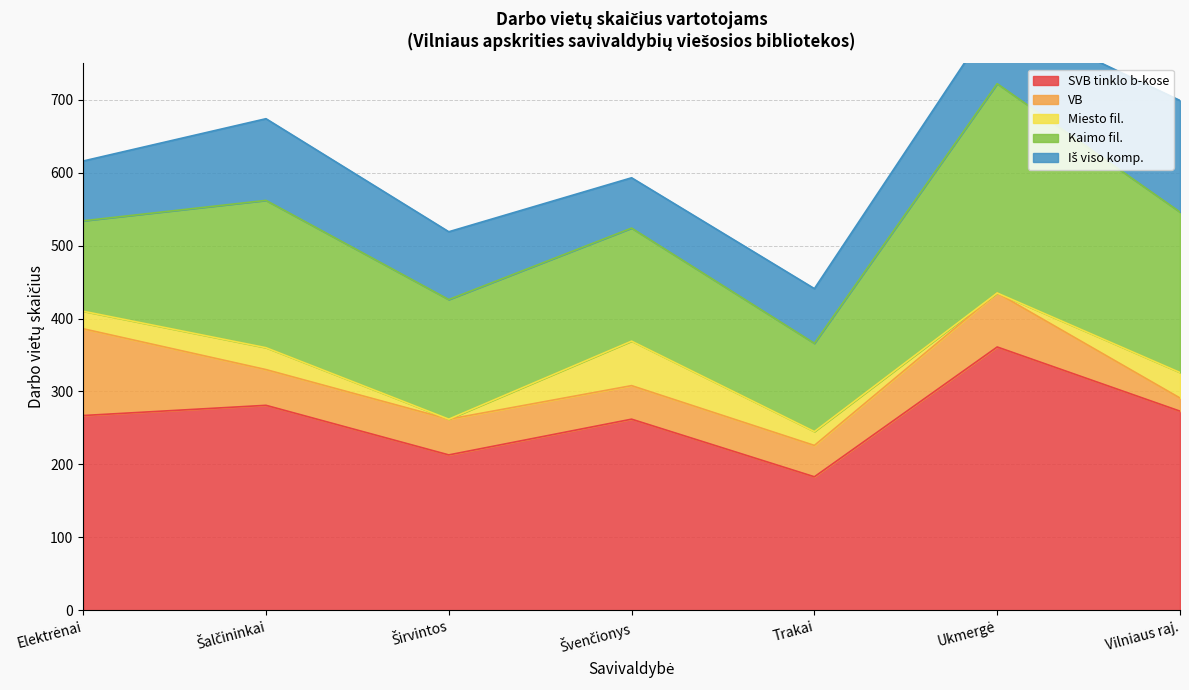

What is the total value across all series at Šalčininkai?

674